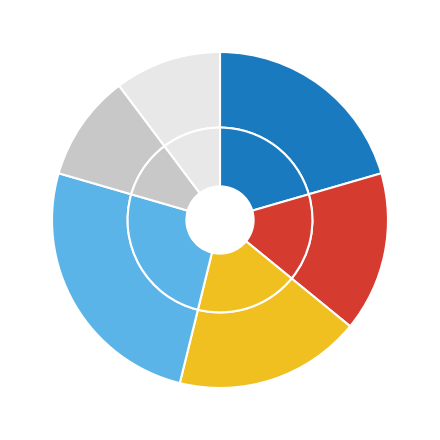

Does 15 account for over 50% of the chart?

No